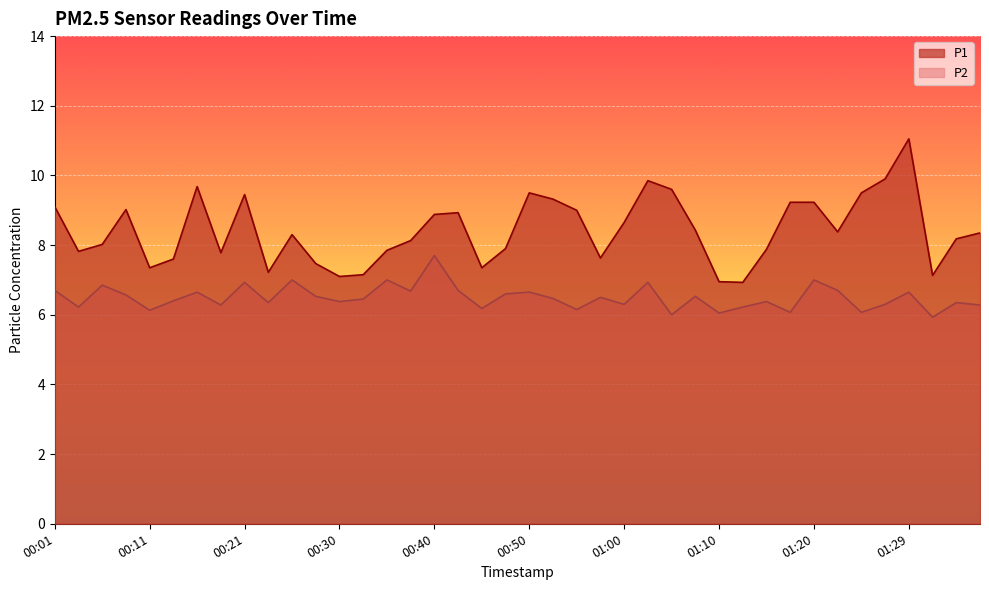

Where does the P2 series first go above 6?

00:01